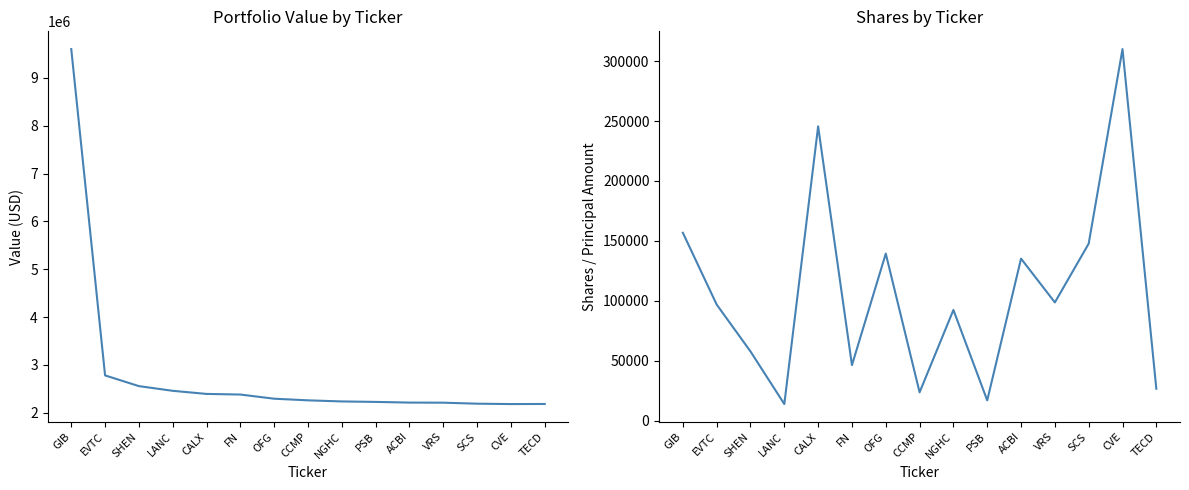

At which label does Value reach its minimum?

CVE